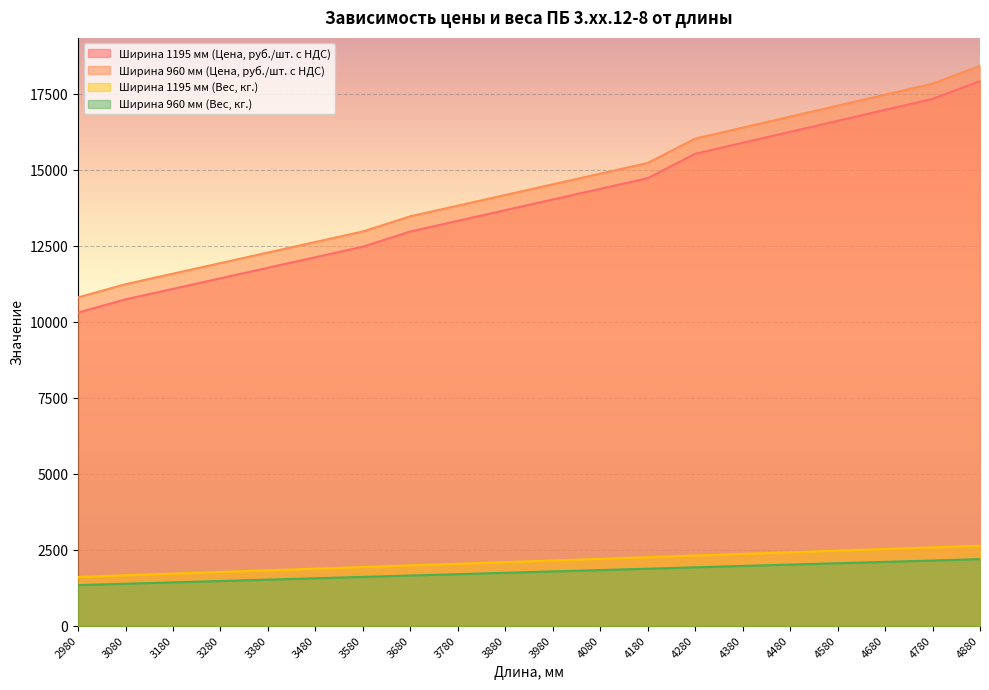

How many lines are shown in the chart?

4